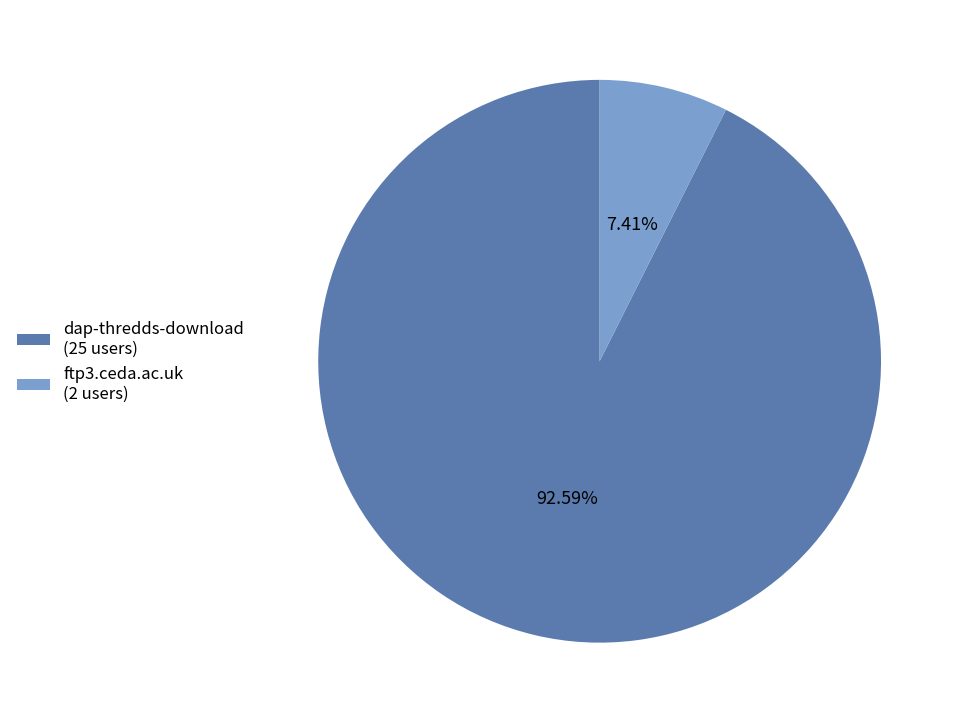

Between ftp3.ceda.ac.uk and dap-thredds-download, which is larger?

dap-thredds-download